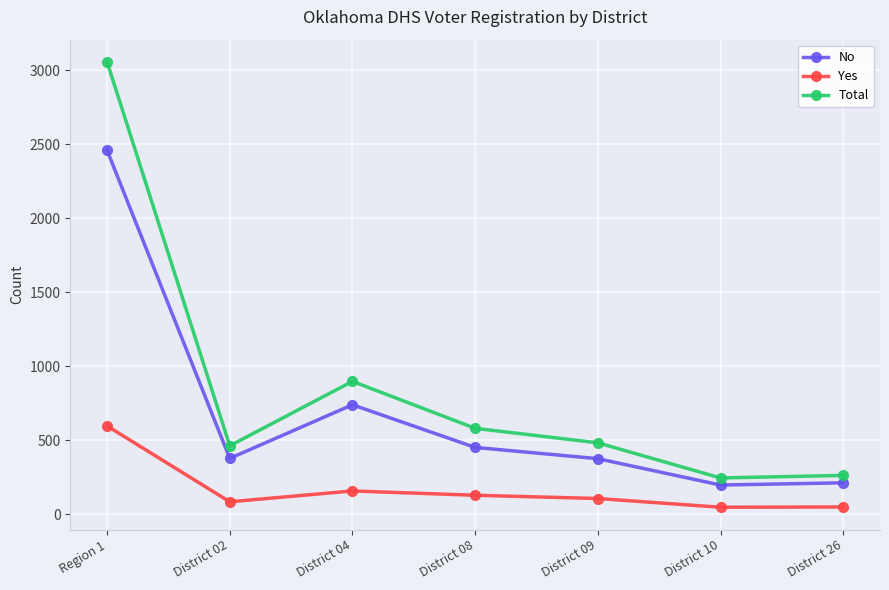

What is the average value of the Total series?

856